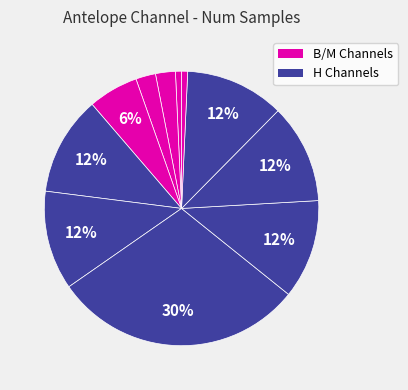

Is there any slice that represents more than half of the pie?

No